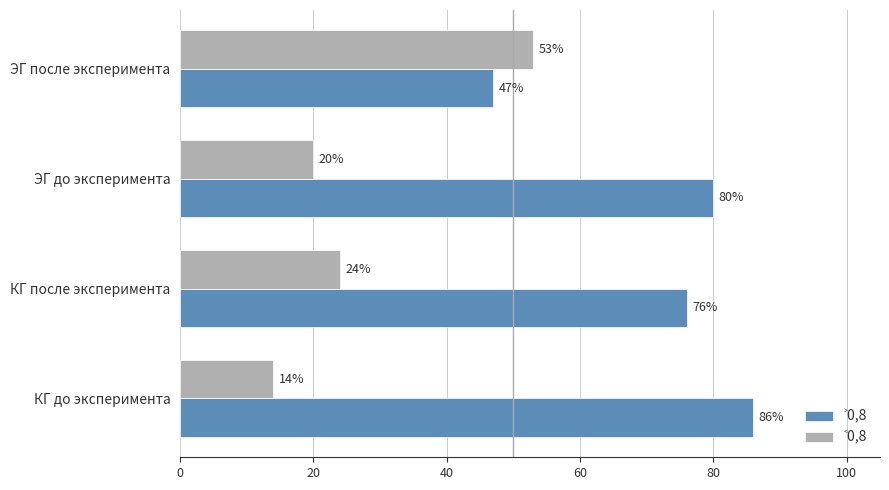

Which category has the highest value across all series?

КГ до эксперимента